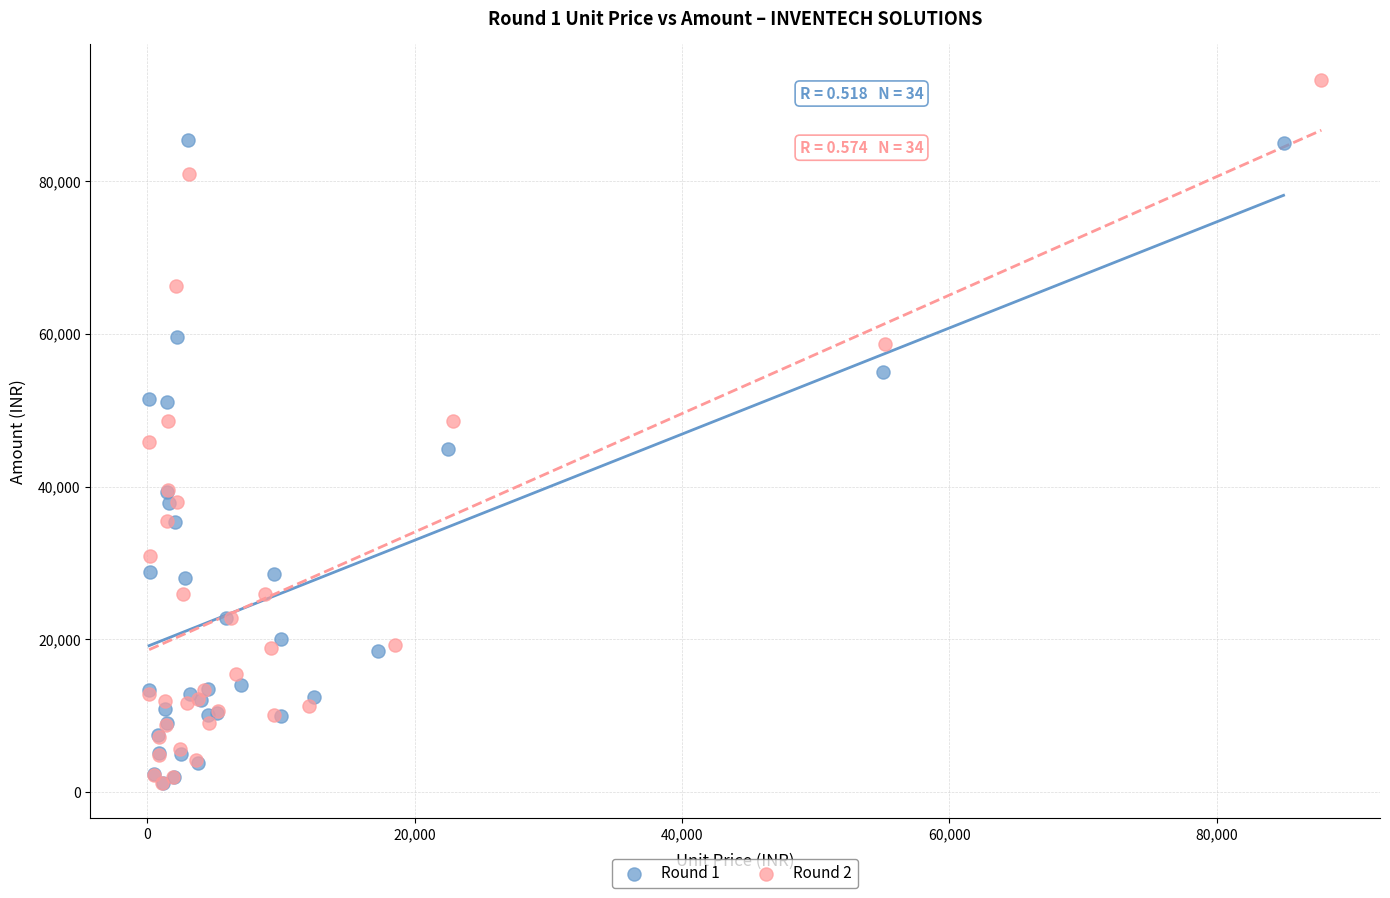

Which series reaches the maximum Y coordinate?

Round 2